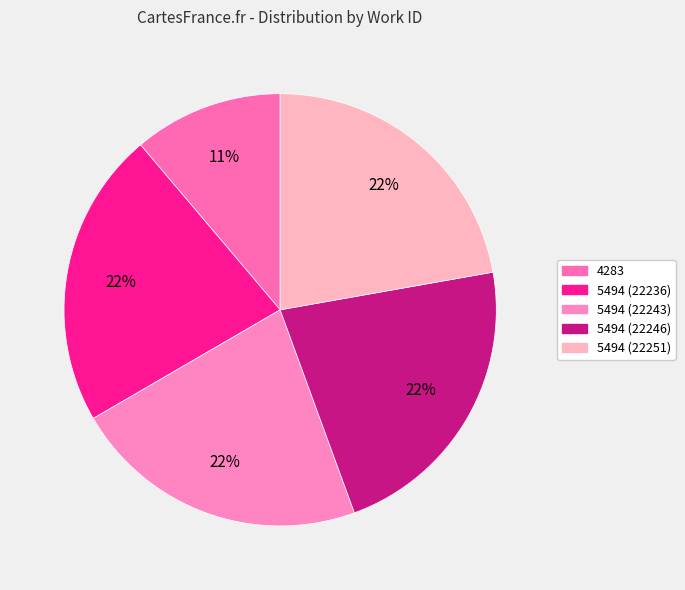

To the nearest percent, what portion does 5494 (22246) represent?

22%